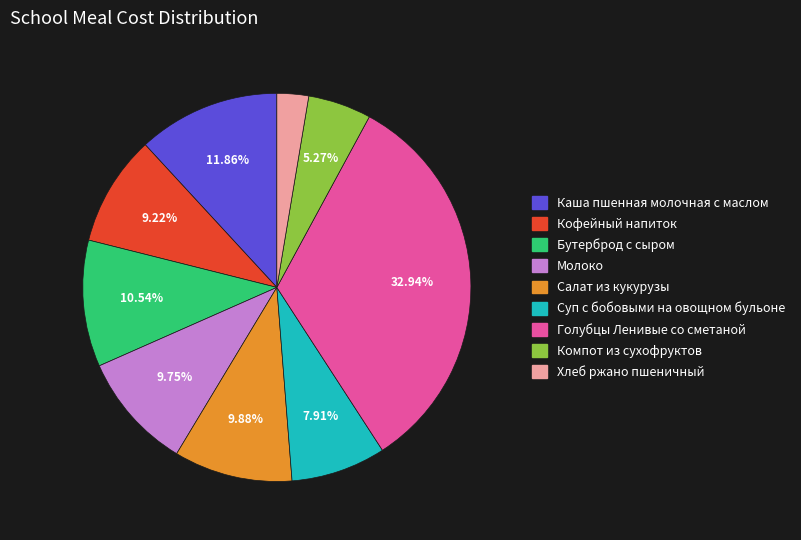

Do Суп с бобовыми на овощном бульоне and Молоко together represent more than half of the pie?

No